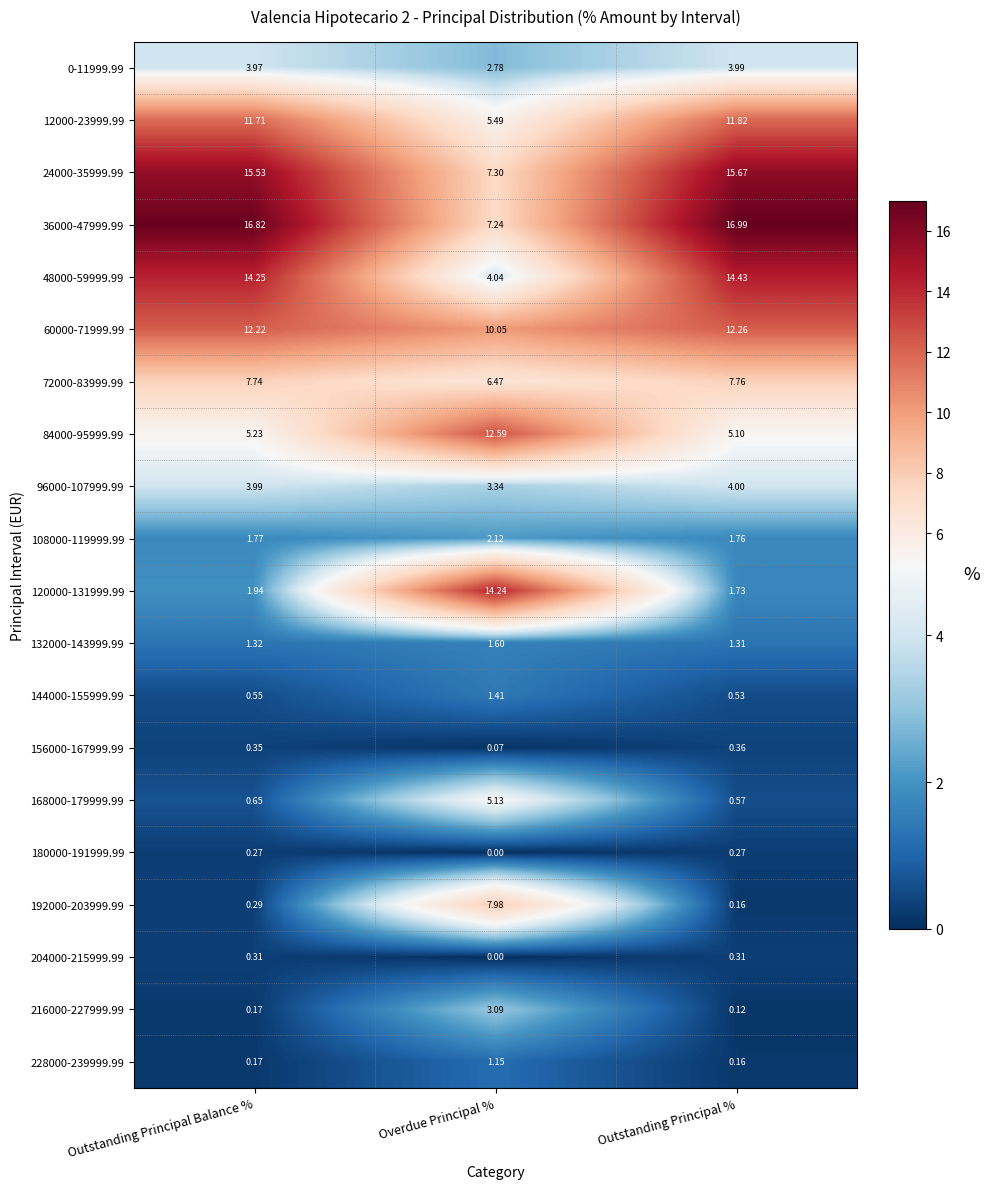

Rank the series by their maximum value, from lowest to highest.

180000-191999.99, 204000-215999.99, 156000-167999.99, 228000-239999.99, 144000-155999.99, 132000-143999.99, 108000-119999.99, 216000-227999.99, 0-11999.99, 96000-107999.99, 168000-179999.99, 72000-83999.99, 192000-203999.99, 12000-23999.99, 60000-71999.99, 84000-95999.99, 120000-131999.99, 48000-59999.99, 24000-35999.99, 36000-47999.99